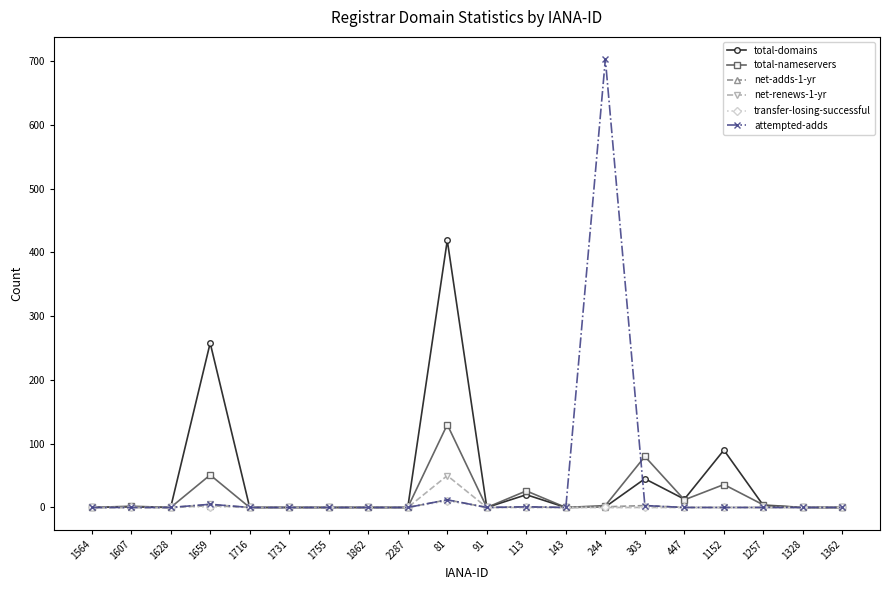

What is the label of the 14th point from the left?

244